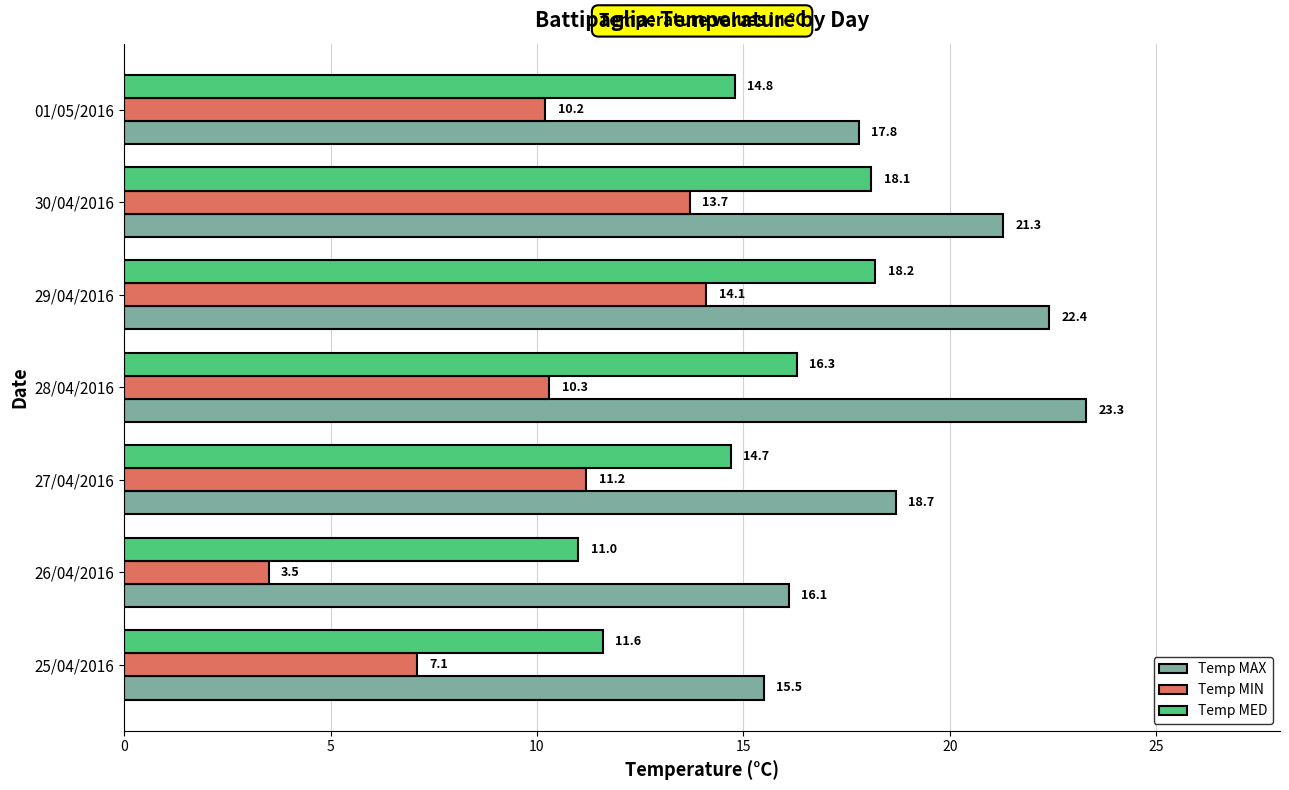

Between 28/04/2016 and 01/05/2016, which series saw the biggest shift?

Temp MAX